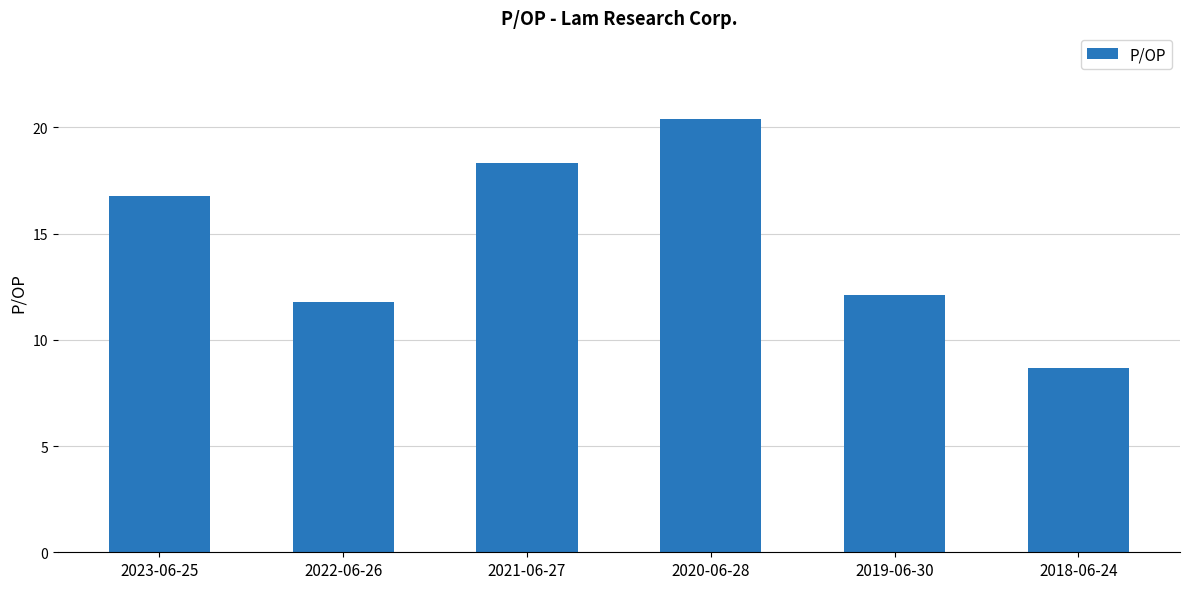

What is the sum of all values?

88.1